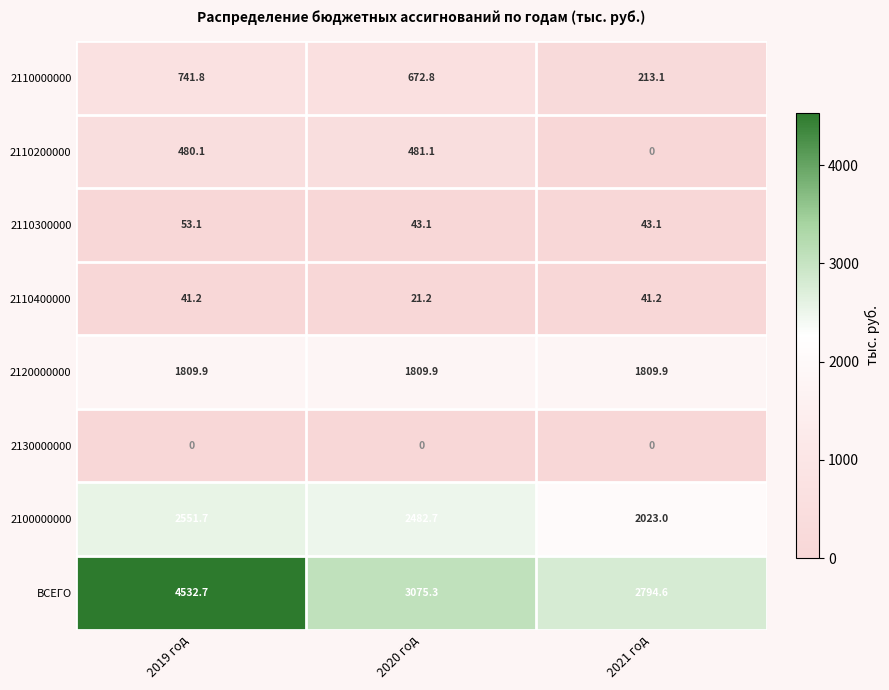

At 2020 год, list the series in order from largest to smallest.

ВСЕГО, 2100000000, 2120000000, 2110000000, 2110200000, 2110300000, 2110400000, 2130000000